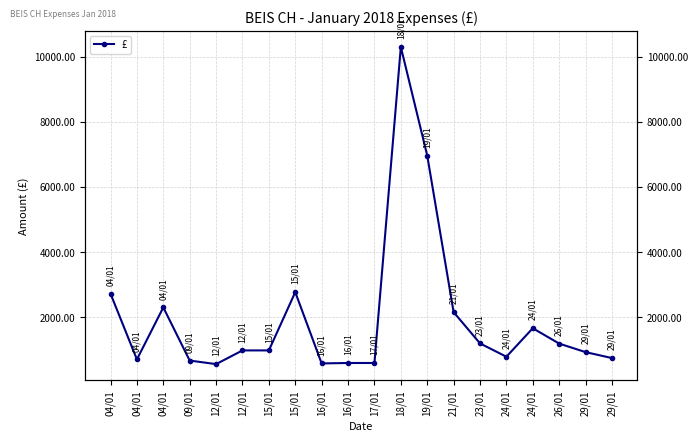

True or false: the data has more than 1 interior local peaks.

True